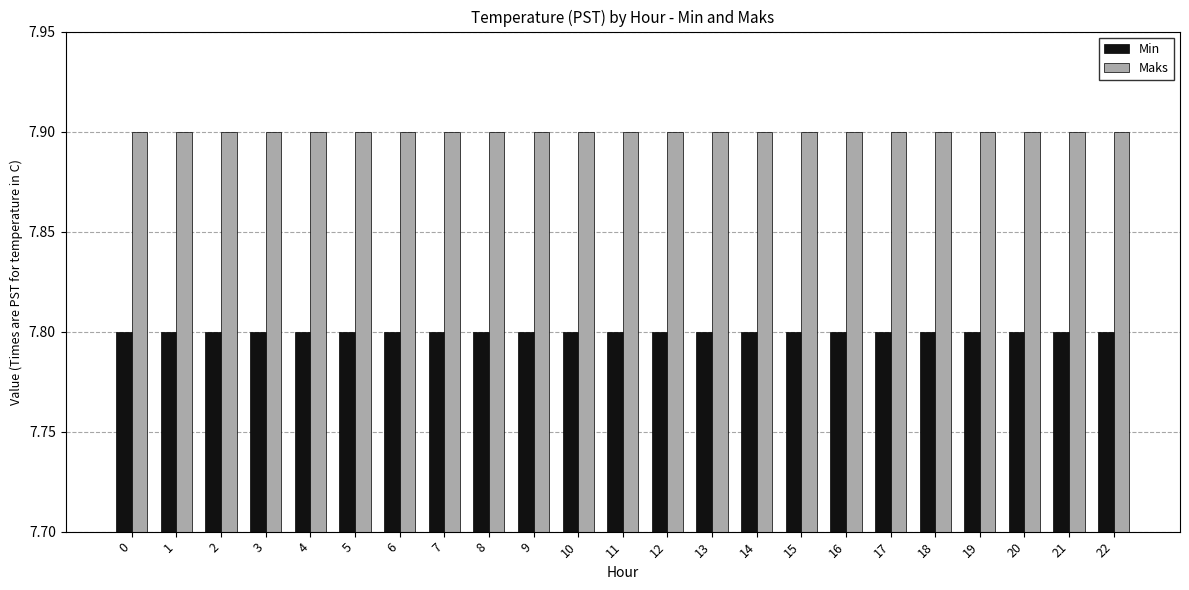

True or false: Maks has a value of 7.9 at 6.

True